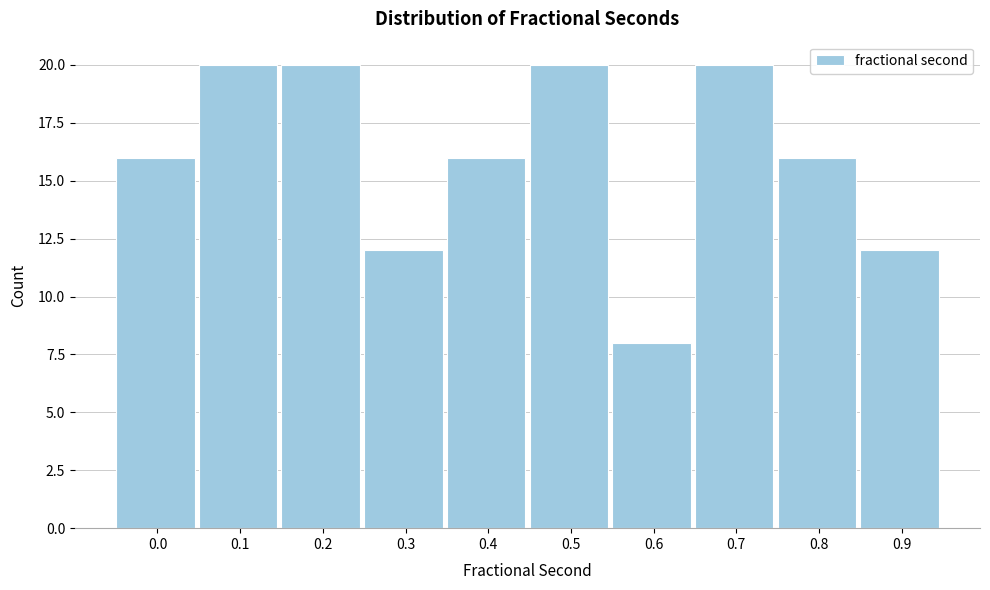

Reading left to right, what are all the values shown in this chart?

0.0=16	0.1=20	0.2=20	0.3=12	0.4=16	0.5=20	0.6=8	0.7=20	0.8=16	0.9=12